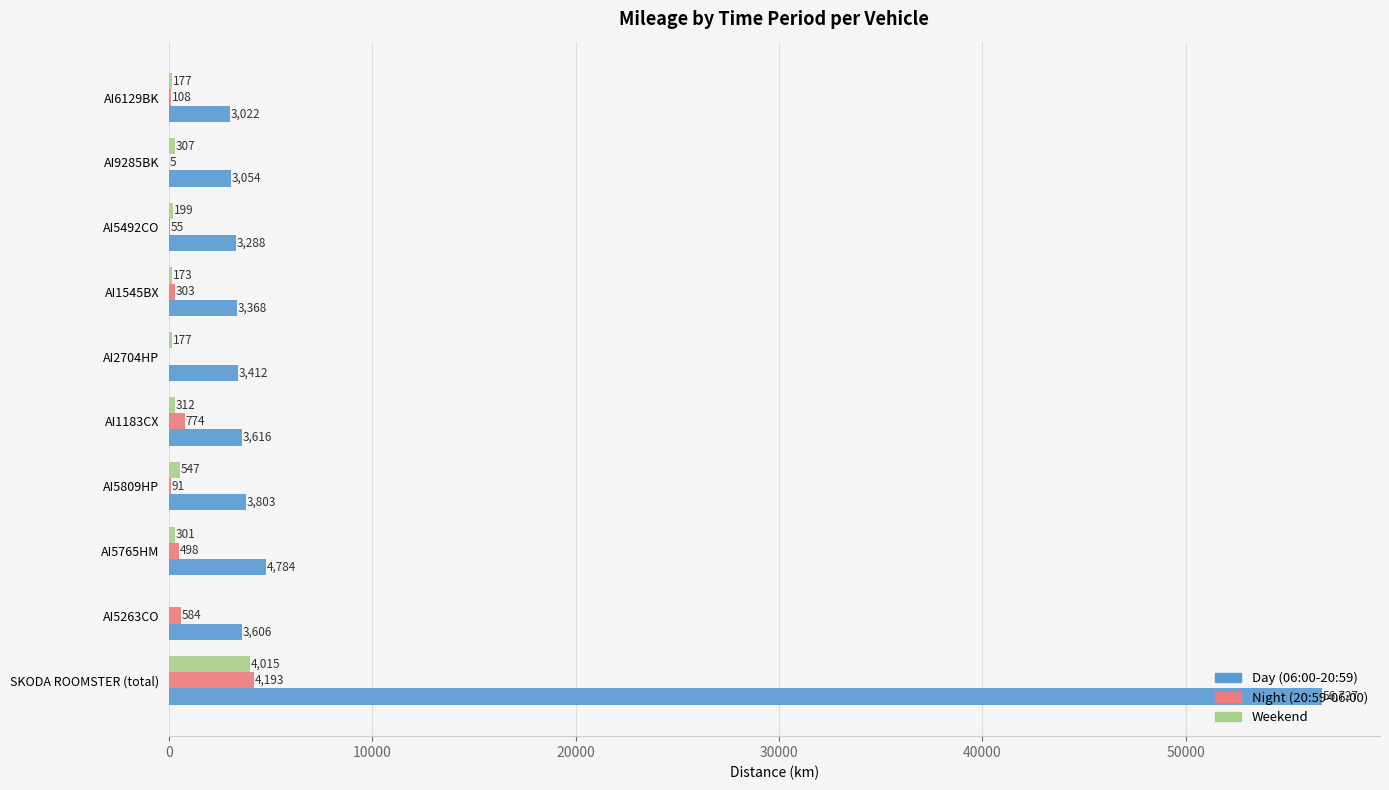

The Weekend series shows 172.8 at AI1545BX. True or false?

True